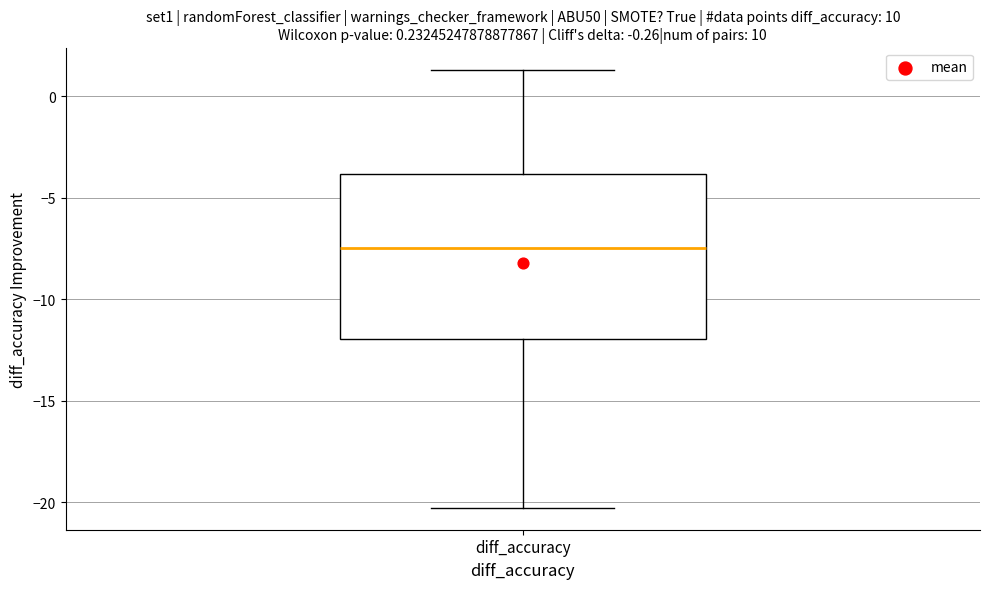

Where is the lower edge of the box for diff_accuracy on the y-axis? The values are not printed on the chart, so give them approximately, as read against the axis.

-12.0